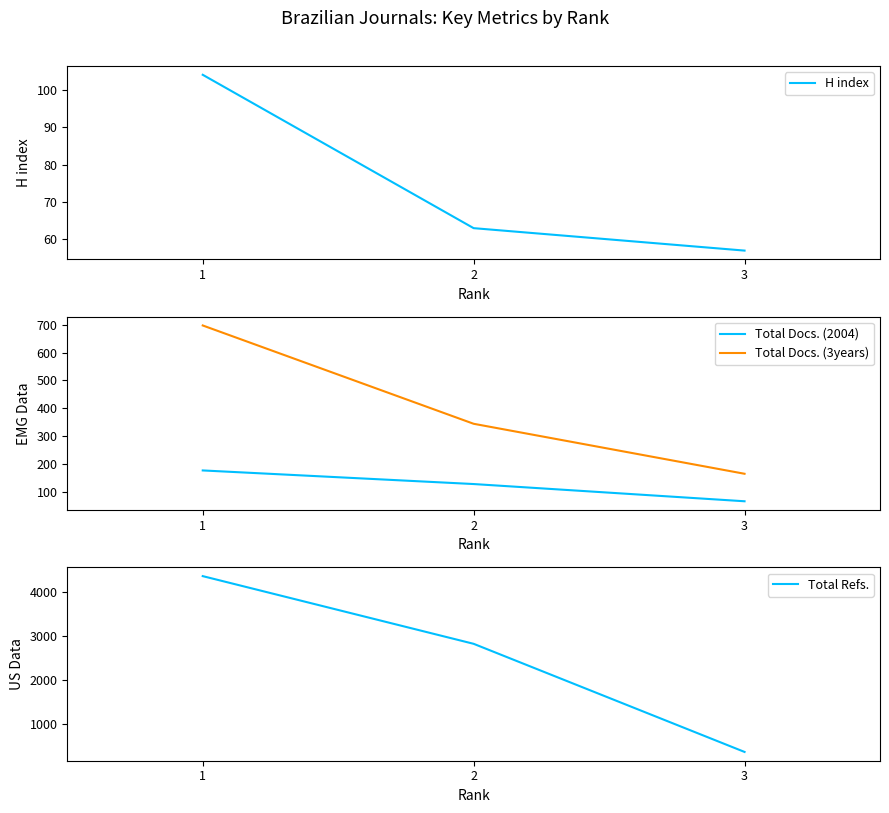

Count the H index values in the range 57 to 104.

3